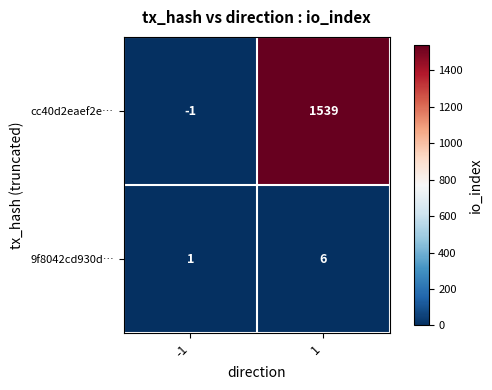

Reading right to left, list all the values displayed in this chart.

cc40d2eaef2e…: 1=1539	-1=-1
9f8042cd930d…: 1=6	-1=1